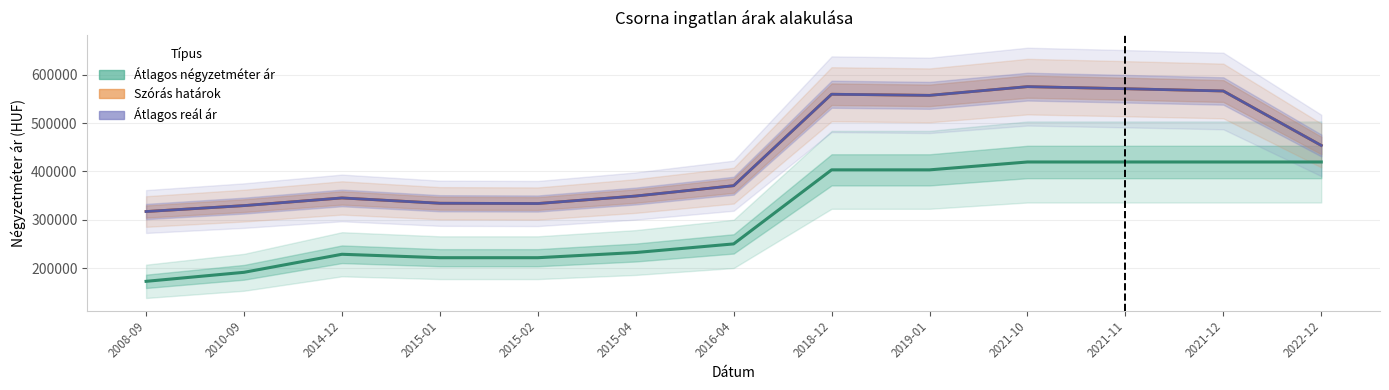

How many values in the Szórás határok series are below 370541?

6